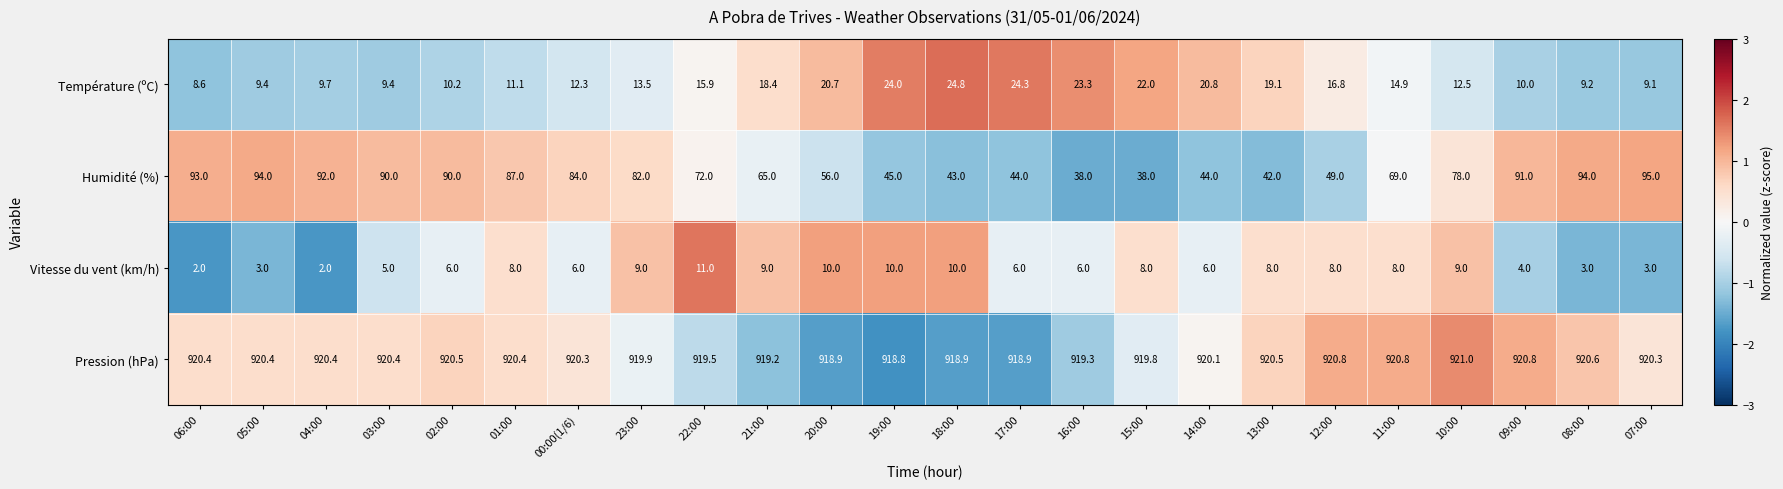

How many Vitesse du vent (km/h) values are between 5 and 9?

14